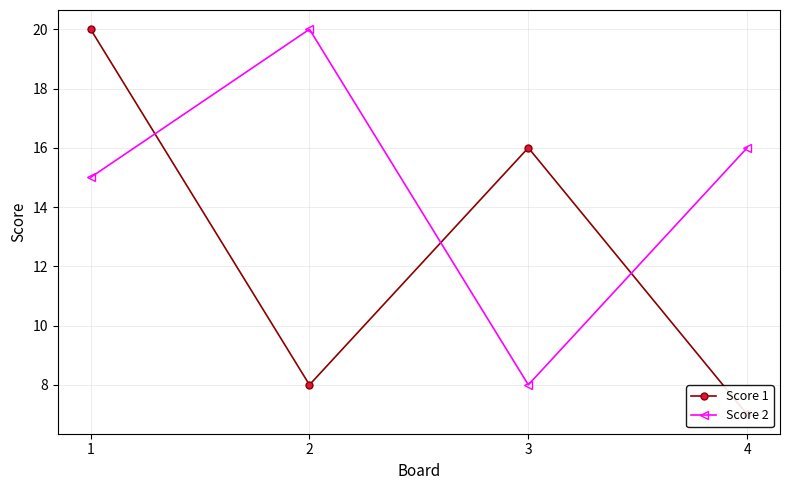

Does the chart display data point markers on the line(s)?

Yes